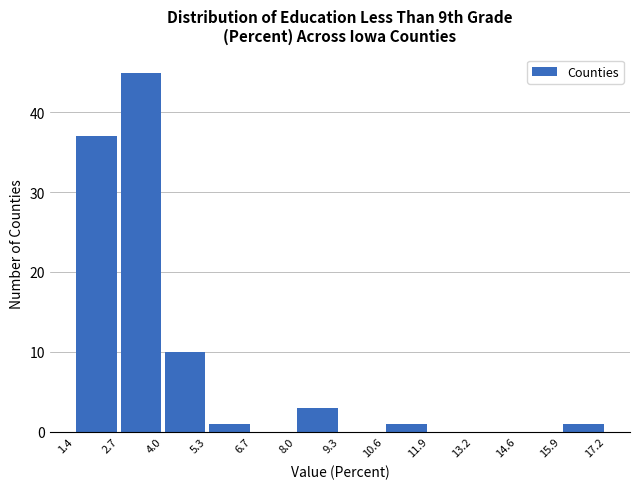

What is the height of the bar covering 15.9 to 17.2 on the x-axis? The values are not printed on the chart, so give them approximately, as read against the axis.

1